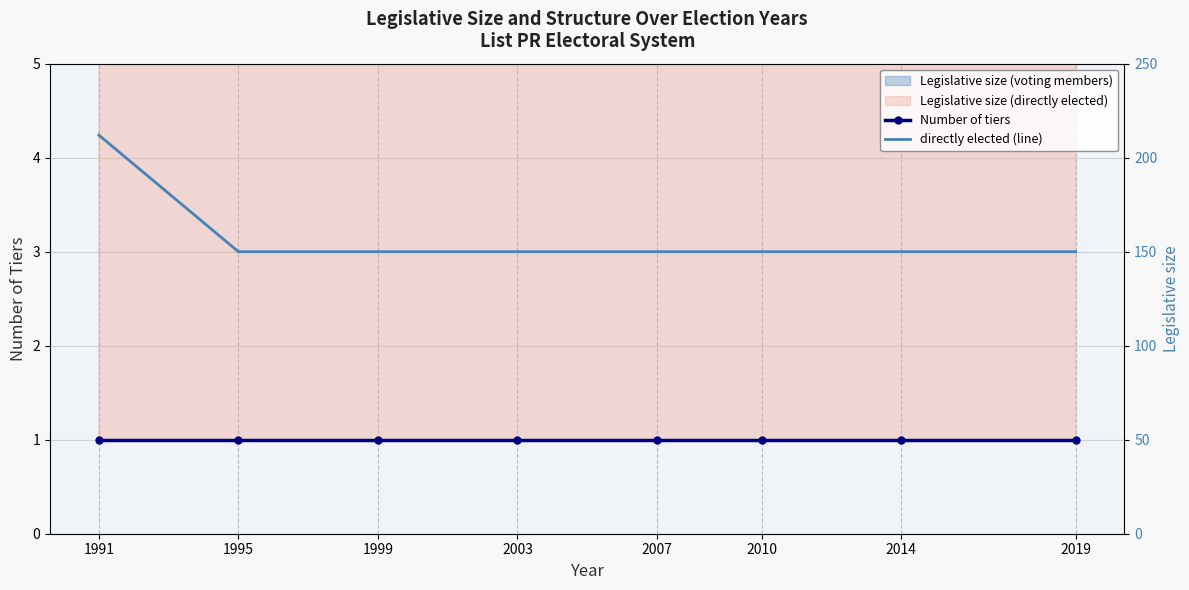

The directly elected (line) series shows 150 at 2003. True or false?

True